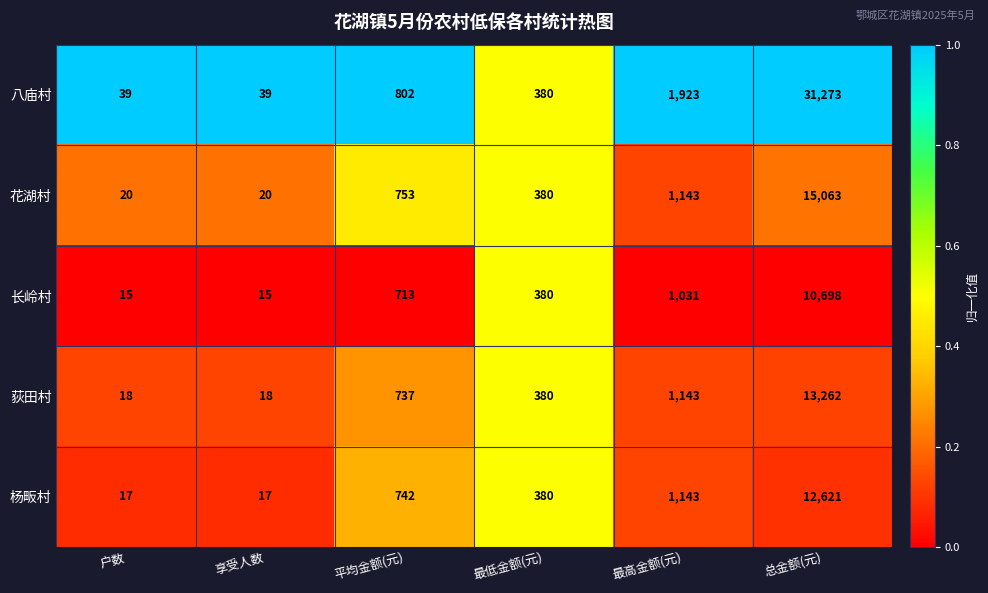

At which category does the chart reach its peak across all series?

总金额(元)